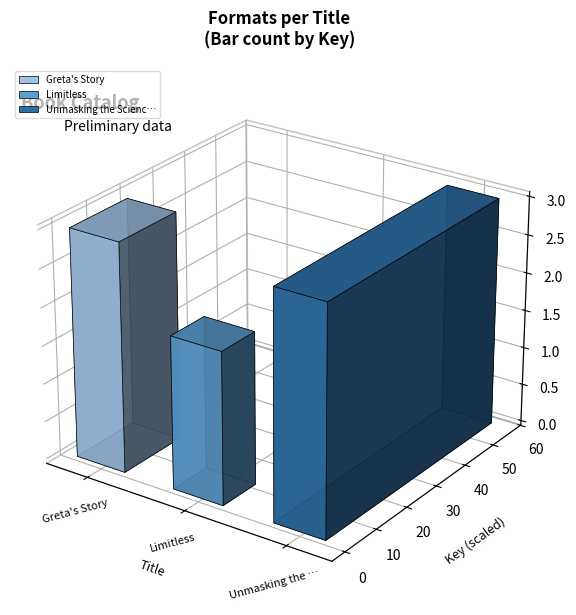

What is the change in value from Limitless to Unmasking the Science of Superpowers!?

+1